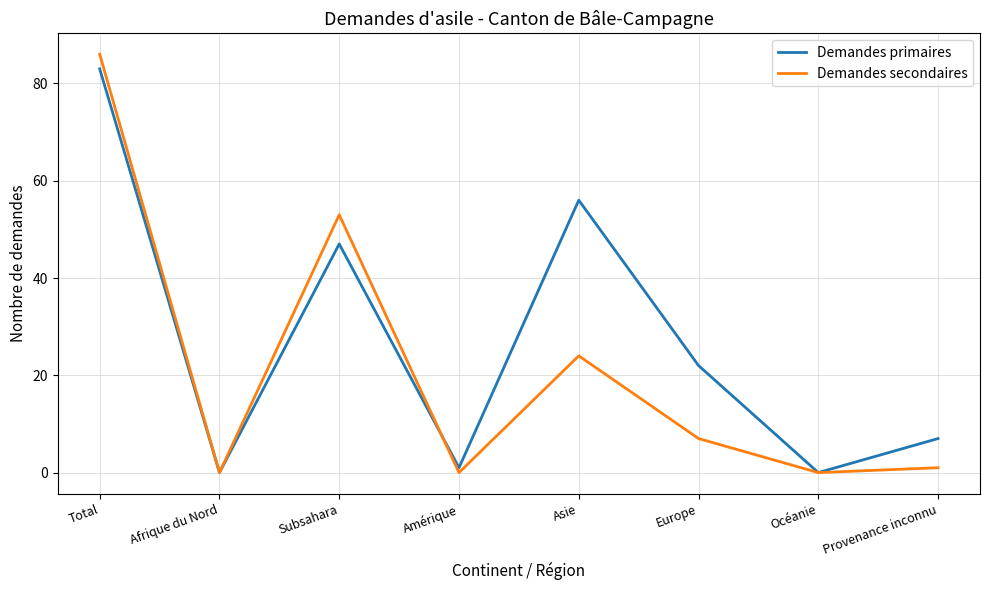

What is the spread (max minus min) of values at Amérique?

1